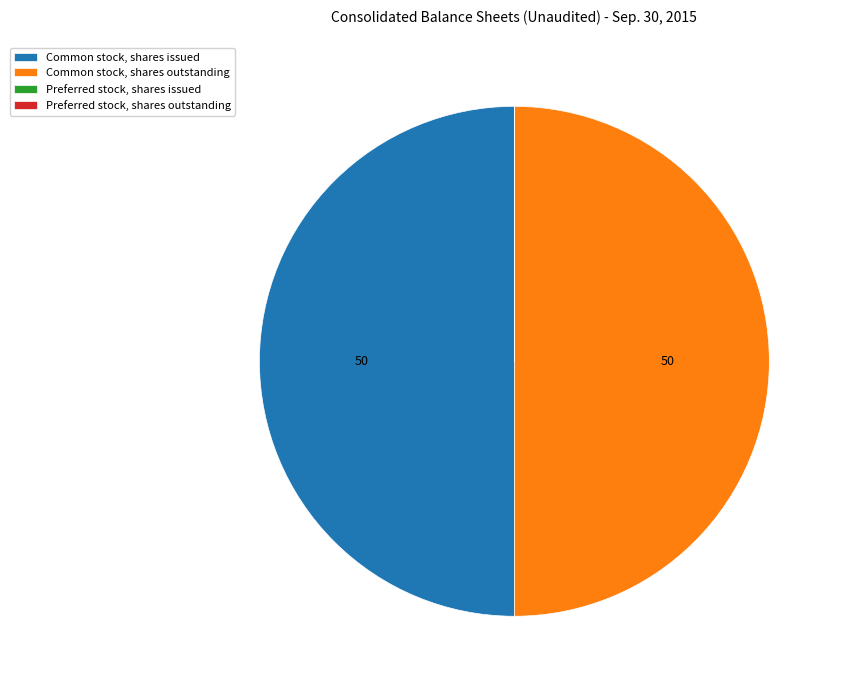

Is it true that Common stock, shares outstanding is 65% of the pie?

False